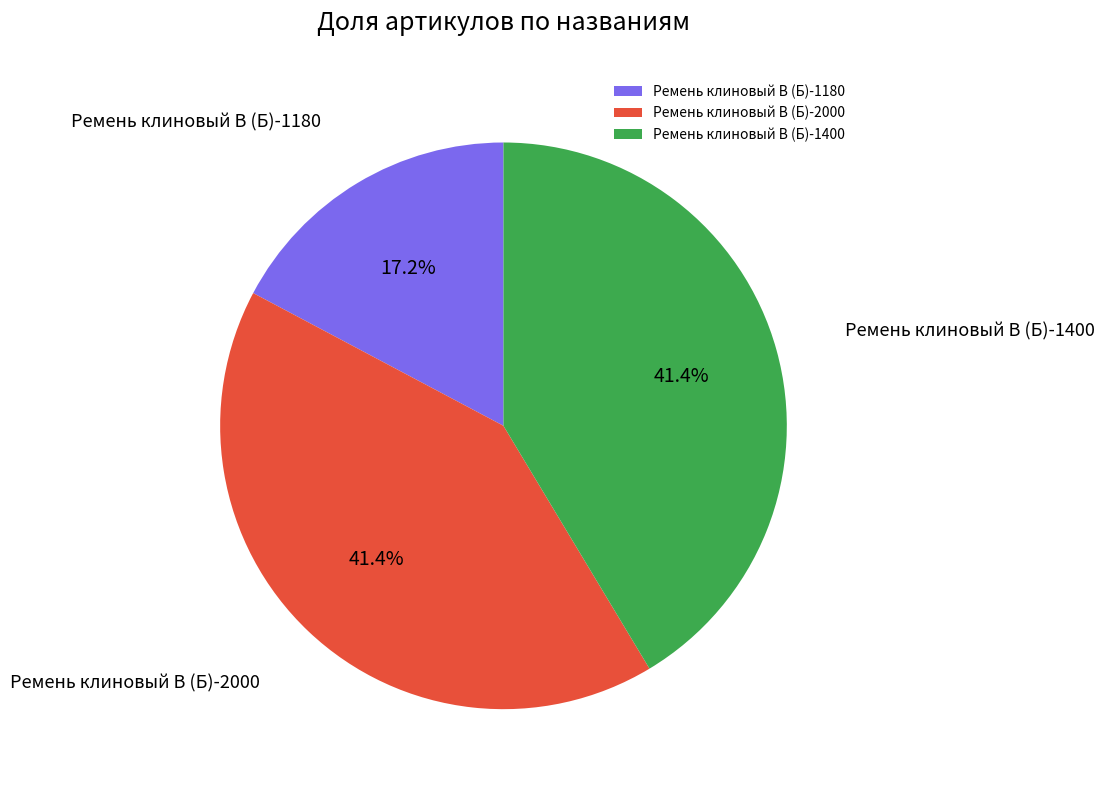

Count the number of slices in the pie.

3